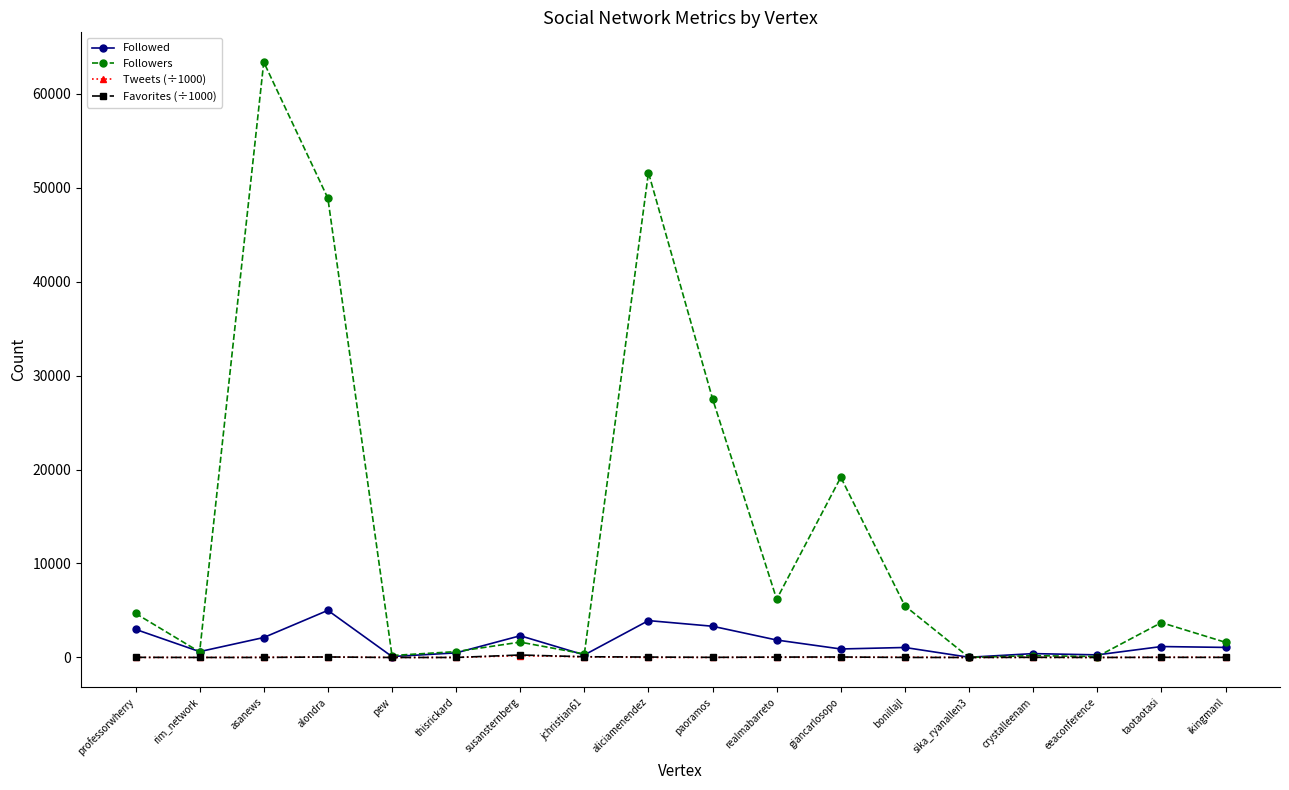

How many intersections are there between Favorites (÷1000) and Tweets (÷1000)?

7